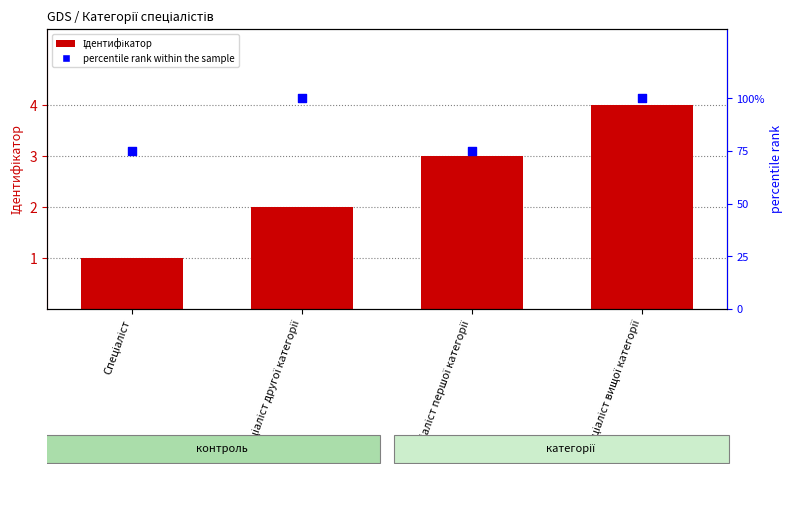

At how many categories does at least one series exceed 58?

4